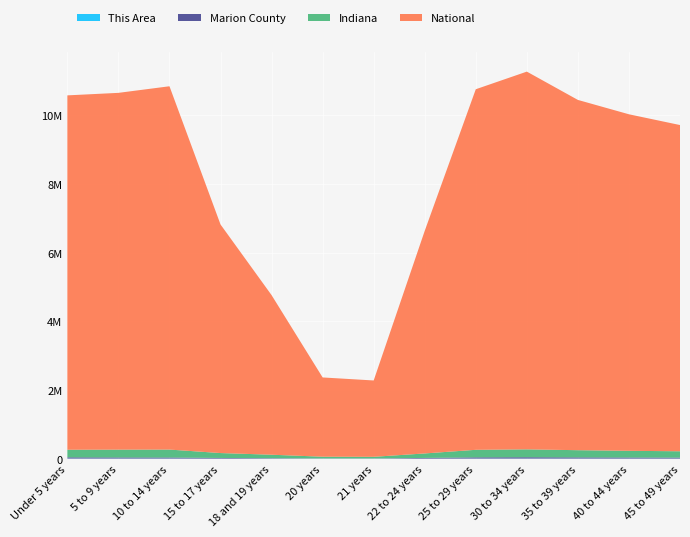

Reading right to left, transcribe all the data shown in this chart.

This Area: 2700	2900	3100	3500	3200	1787	591	663	1417	2348	3710	3792	3825
Marion County: 28000	31000	34000	38000	35000	20125	6094	6325	12794	18760	30396	31755	34698
Indiana: 185000	195000	210000	230000	220000	130517	47542	50209	100899	142591	230960	227736	221819
National: 9500000	9800000	10200000	11000000	10500000	6482659	2223198	2308319	4647457	6656209	10579862	10389638	10319427